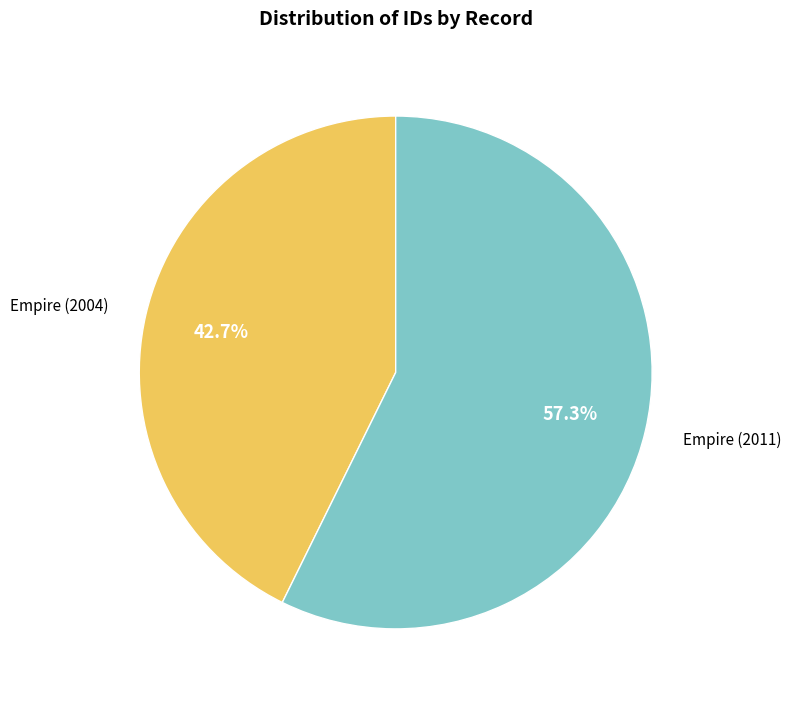

What is the largest slice in the pie chart?

Empire (2011)